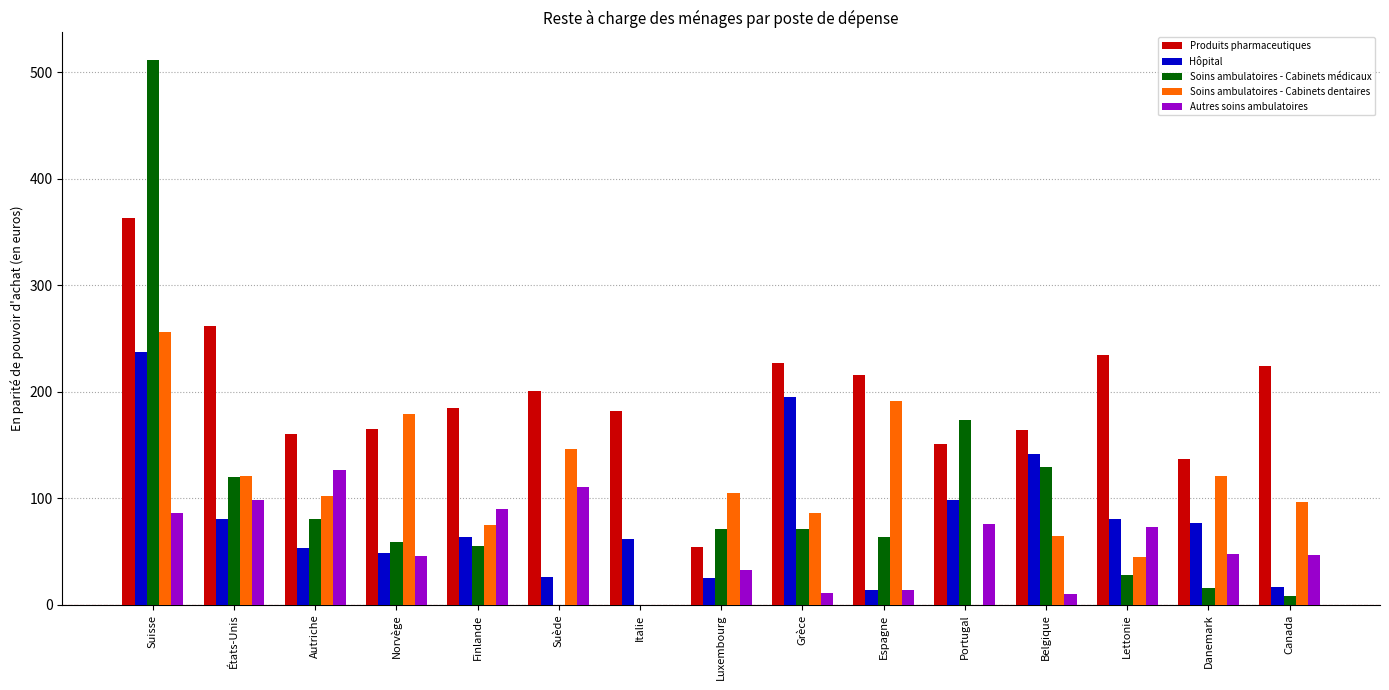

Is the value of Soins ambulatoires - Cabinets médicaux at Lettonie greater than the value of Soins ambulatoires - Cabinets dentaires at Suisse?

No